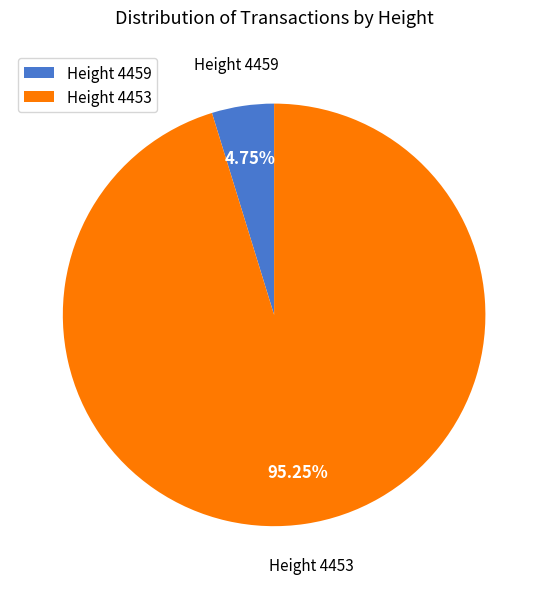

Do Height 4453 and Height 4459 together represent more than half of the pie?

Yes